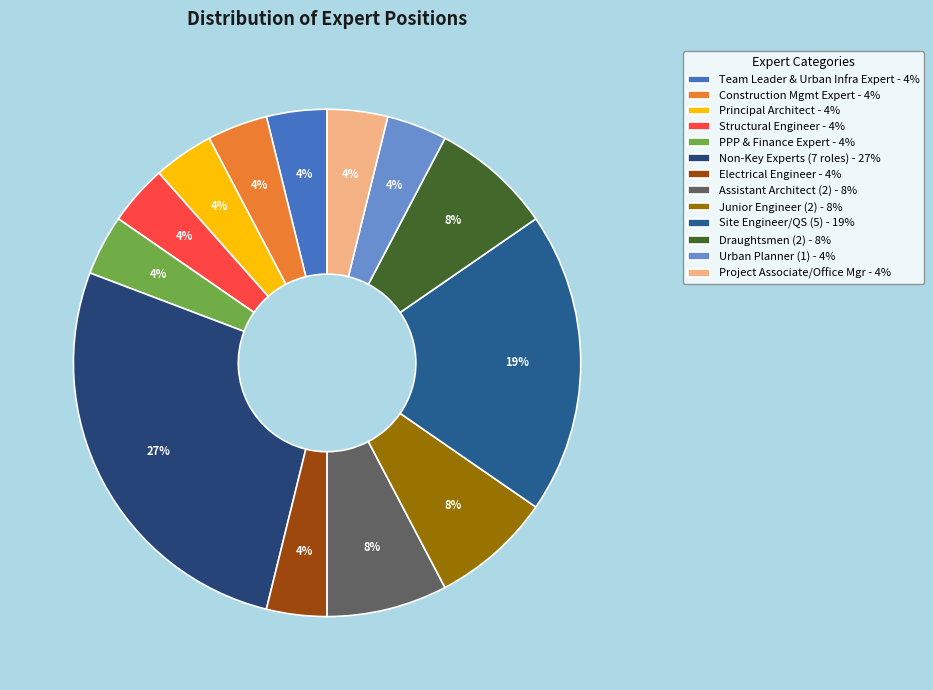

Count the number of slices in the pie.

13